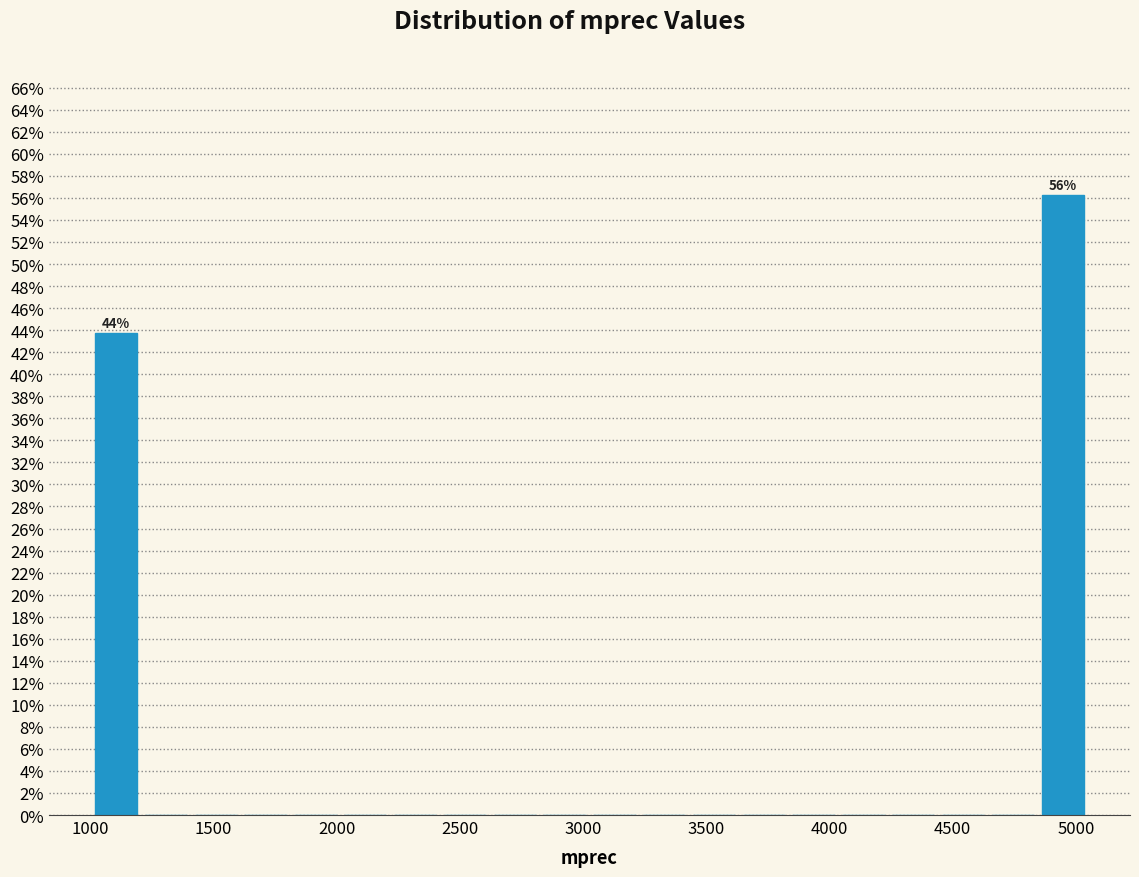

Over which range of the x-axis is the bar tallest?

4850 to 5050